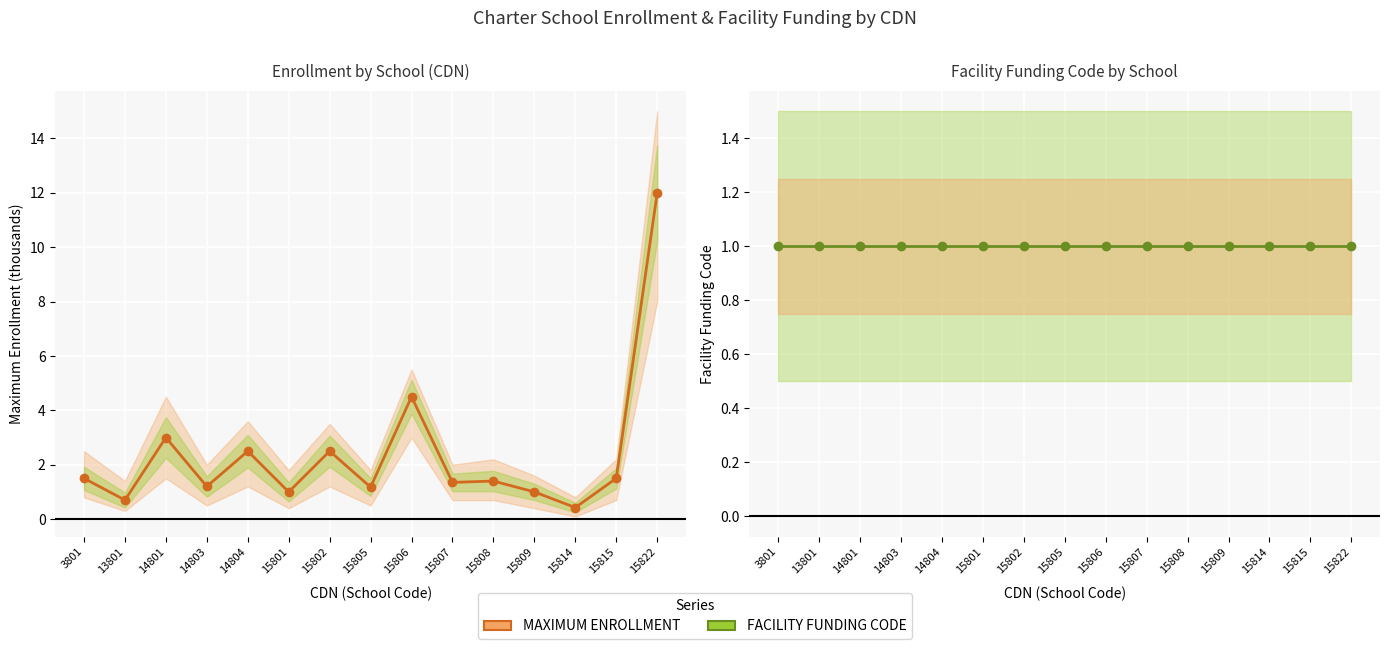

Reading left to right, transcribe all the data shown in this chart.

Enrollment by School (CDN): 3801=1.5	13801=0.7	14801=3.0	14803=1.2	14804=2.5	15801=1.0	15802=2.5	15805=1.2	15806=4.5	15807=1.4	15808=1.4	15809=1.0	15814=0.4	15815=1.5	15822=12.0
Facility Funding Code by School: 3801=1.0	13801=1.0	14801=1.0	14803=1.0	14804=1.0	15801=1.0	15802=1.0	15805=1.0	15806=1.0	15807=1.0	15808=1.0	15809=1.0	15814=1.0	15815=1.0	15822=1.0